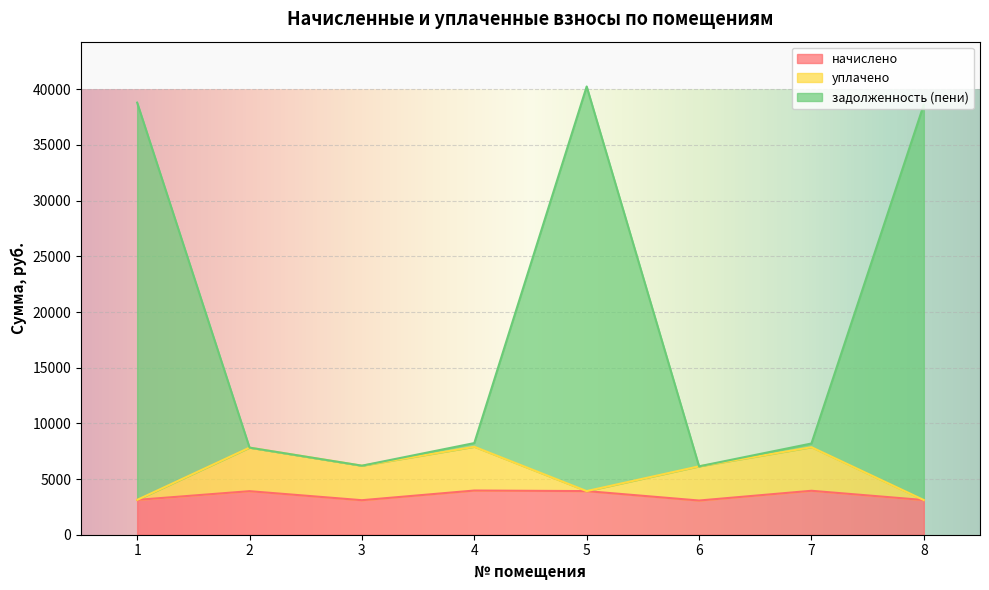

What is the difference between the maximum and second lowest values in the задолженность (пени) series?

34054.1